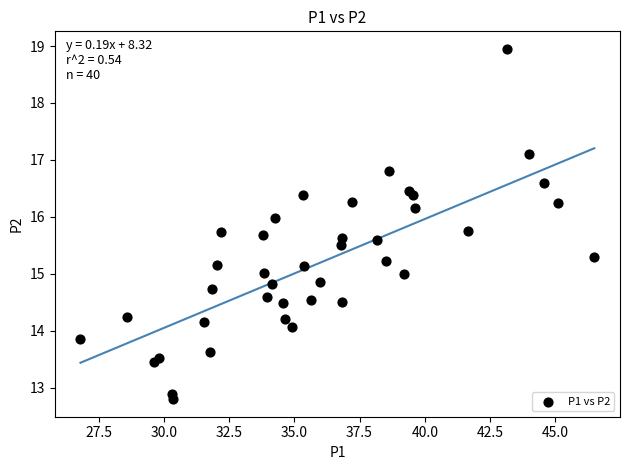

How many points are shown in the scatter plot?

40